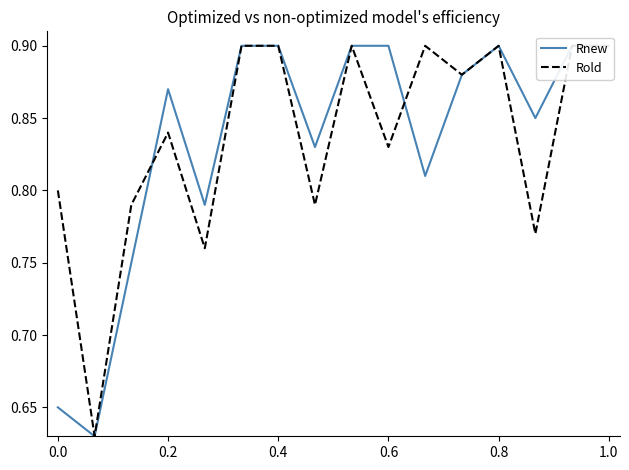

List the series in order of their overall mean, highest first.

Rold, Rnew